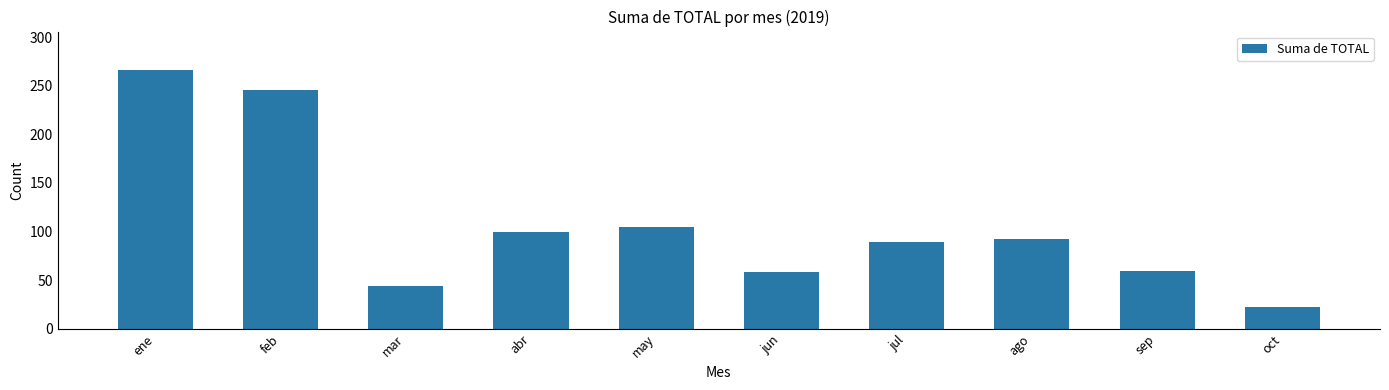

Which category has the highest value across all series?

ene